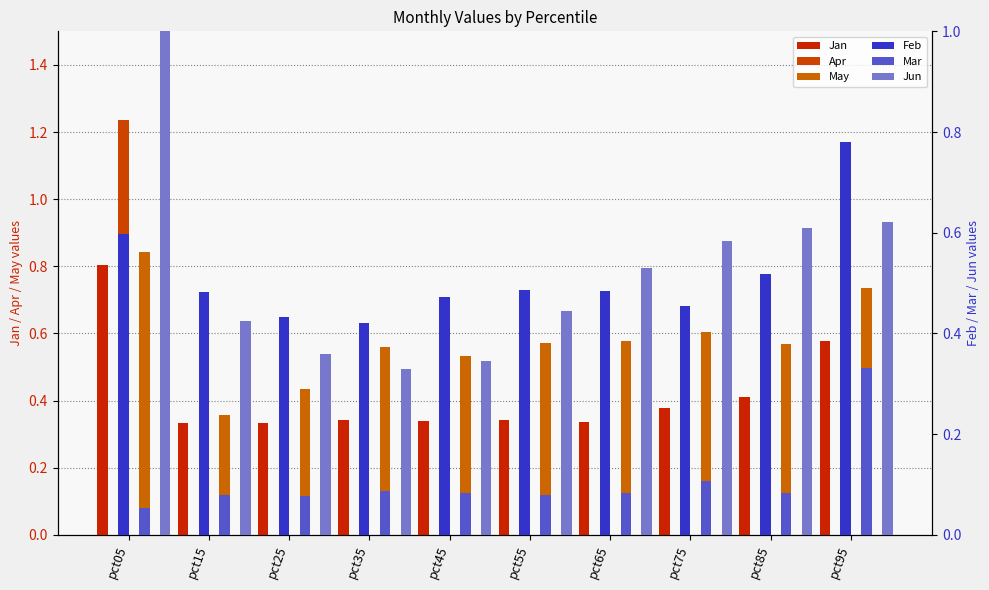

Reading left to right, list all the values displayed in this chart.

Jan: 0.8	0.3	0.3	0.3	0.3	0.3	0.3	0.4	0.4	0.6
Apr: 1.2	0.5	0.4	0.4	0.4	0.3	0.3	0.4	0.4	0.6
May: 0.8	0.4	0.4	0.6	0.5	0.6	0.6	0.6	0.6	0.7
Feb: 0.6	0.5	0.4	0.4	0.5	0.5	0.5	0.5	0.5	0.8
Mar: 0.1	0.1	0.1	0.1	0.1	0.1	0.1	0.1	0.1	0.3
Jun: 1.0	0.4	0.4	0.3	0.3	0.4	0.5	0.6	0.6	0.6